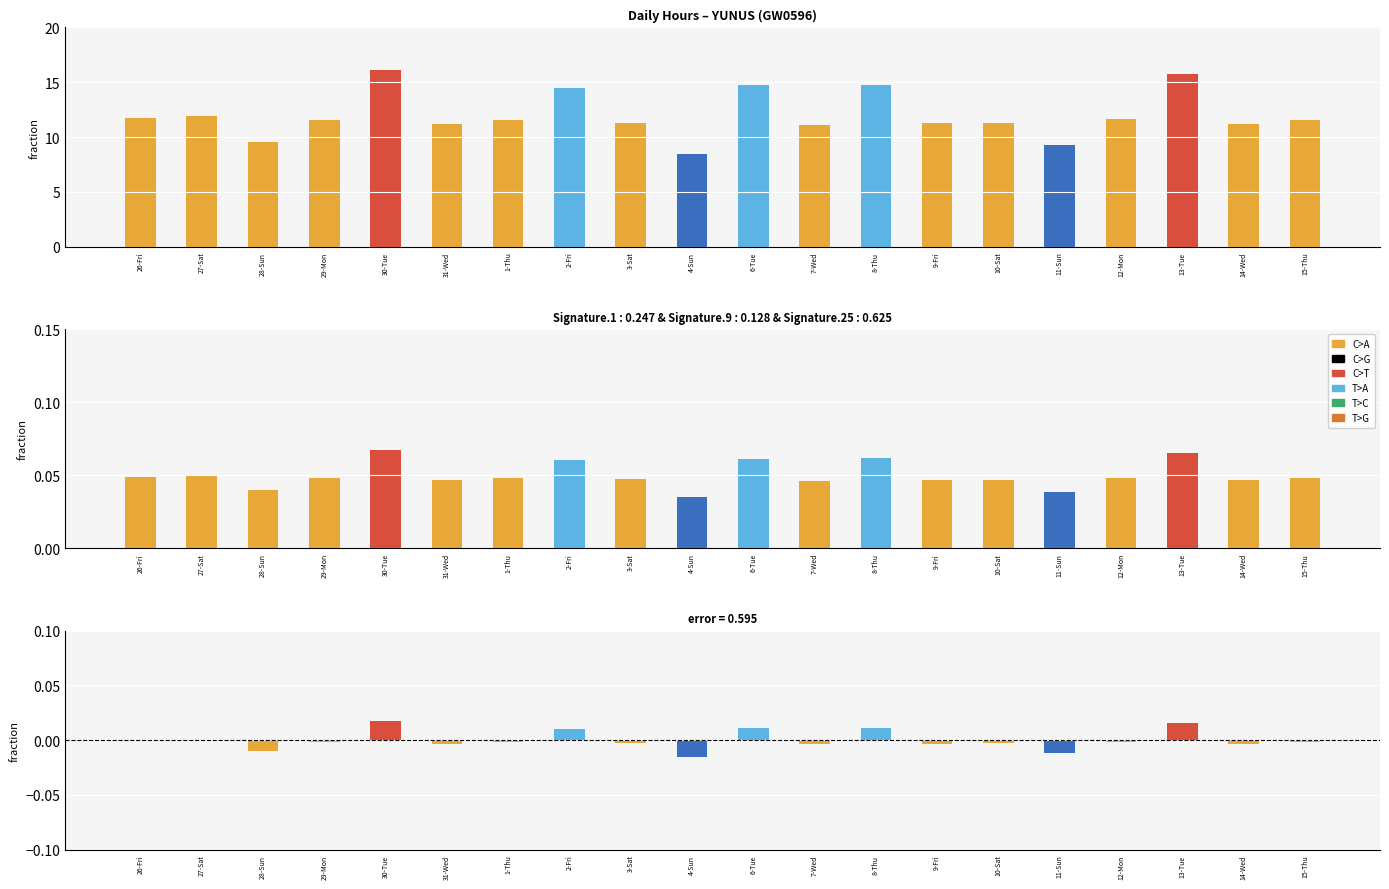

What is the label of the 6th bar from the left?

31-Wed